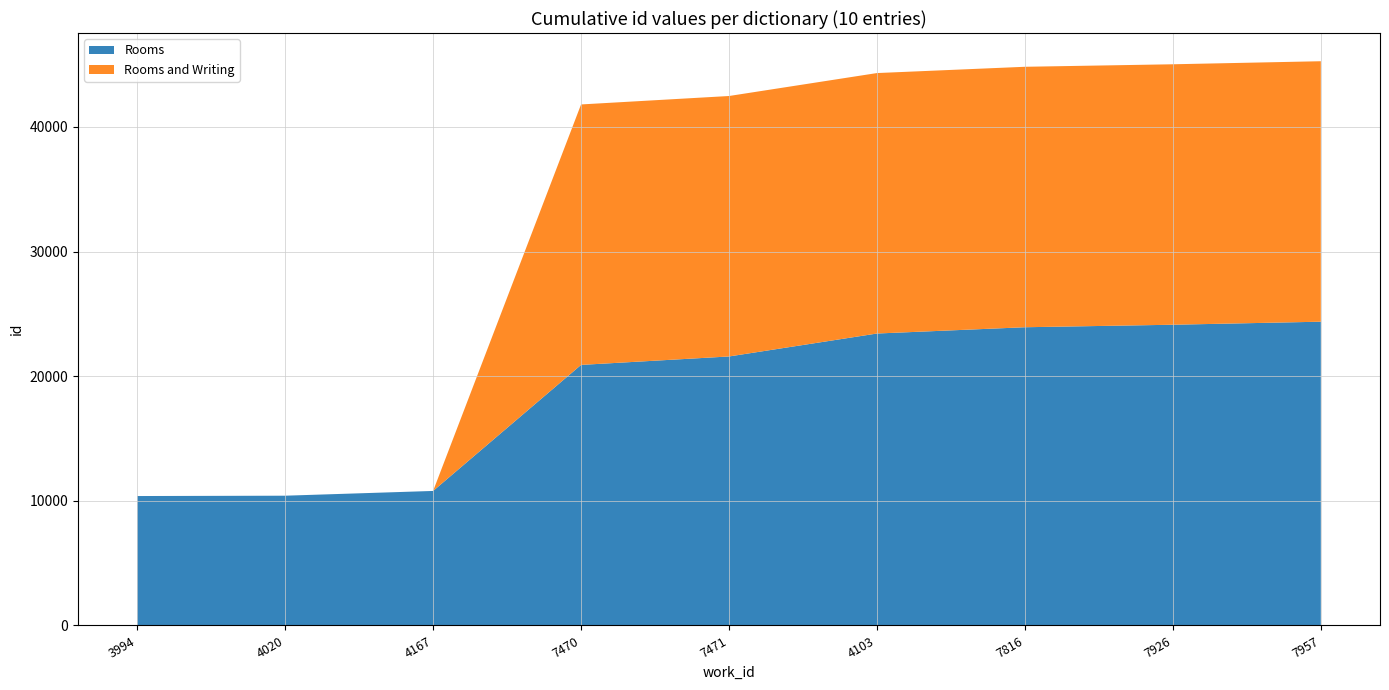

Reading left to right, list all the values displayed in this chart.

Rooms: 10385	10412	10794	20907	21584	23425	23929	24130	24374
Rooms and Writing: 0	0	0	20899	20899	20899	20899	20899	20899